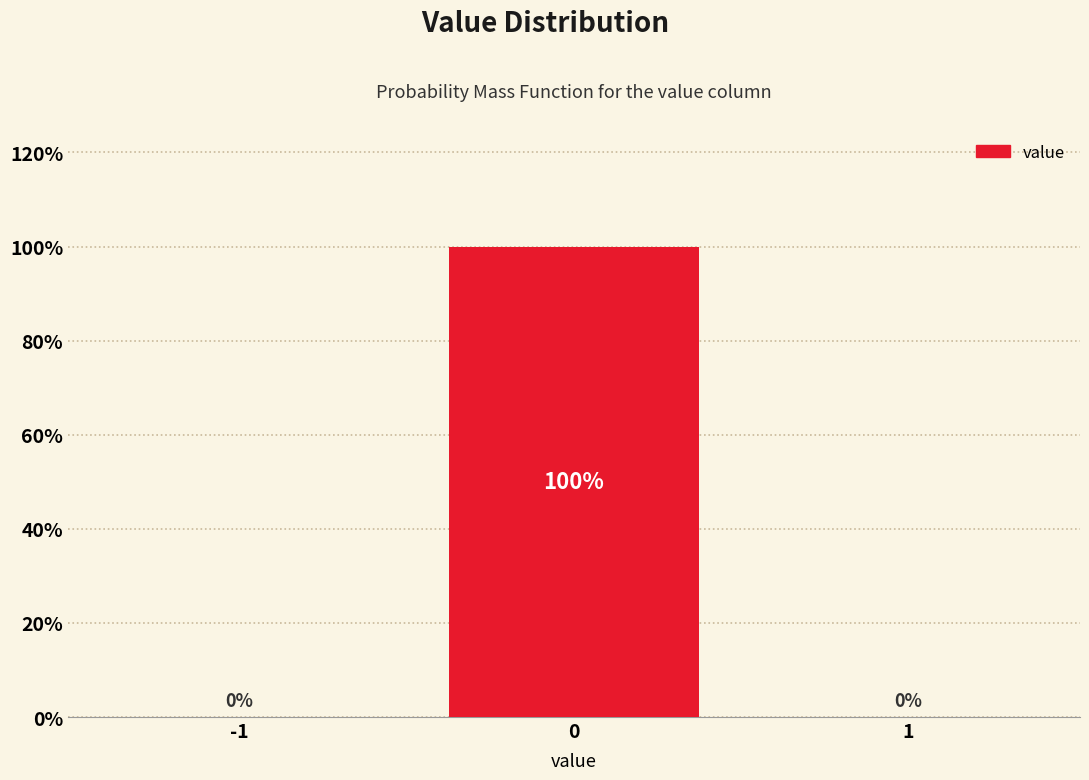

Reading right to left, list all the values displayed in this chart.

1=0	0=100	-1=0